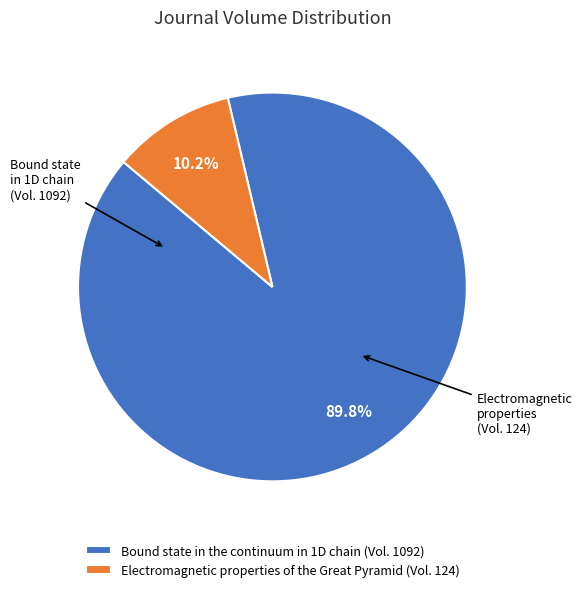

To the nearest percent, what is the difference between the Bound state in the continuum in 1D chain and Electromagnetic properties of the Great Pyramid slice percentages?

80%